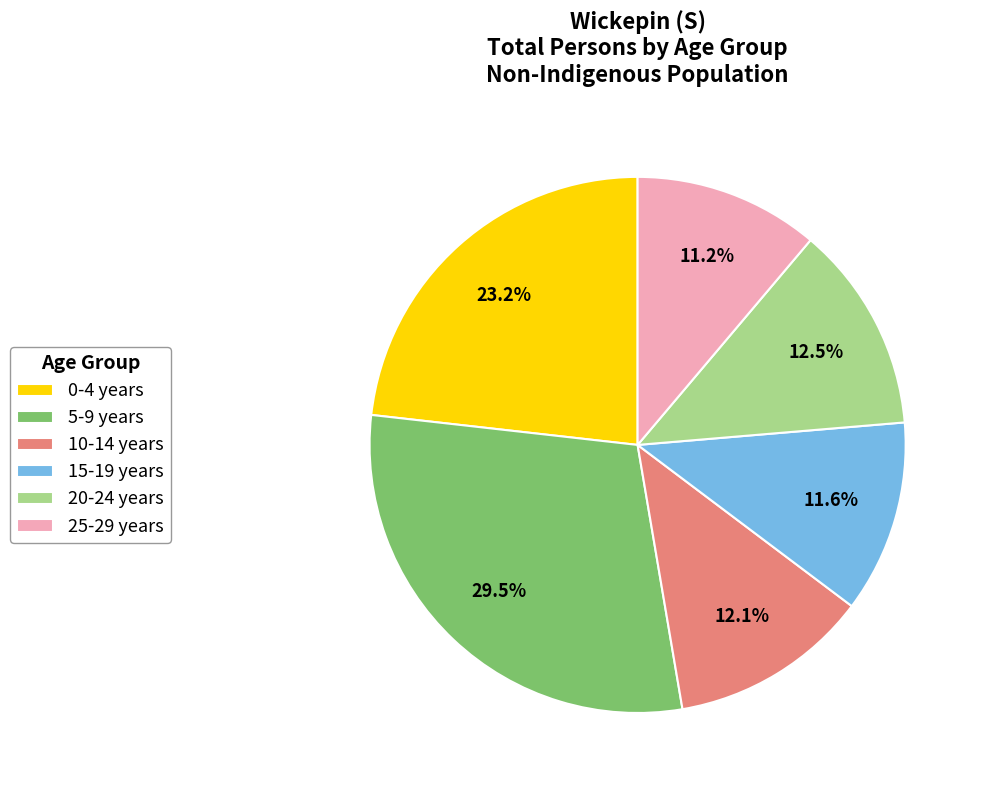

Which slice is the largest?

5-9 years